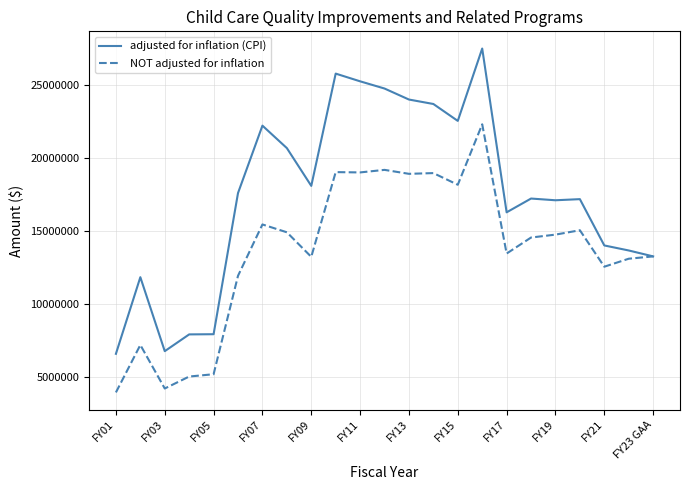

Which series has the largest range (max minus min)?

adjusted for inflation (CPI)